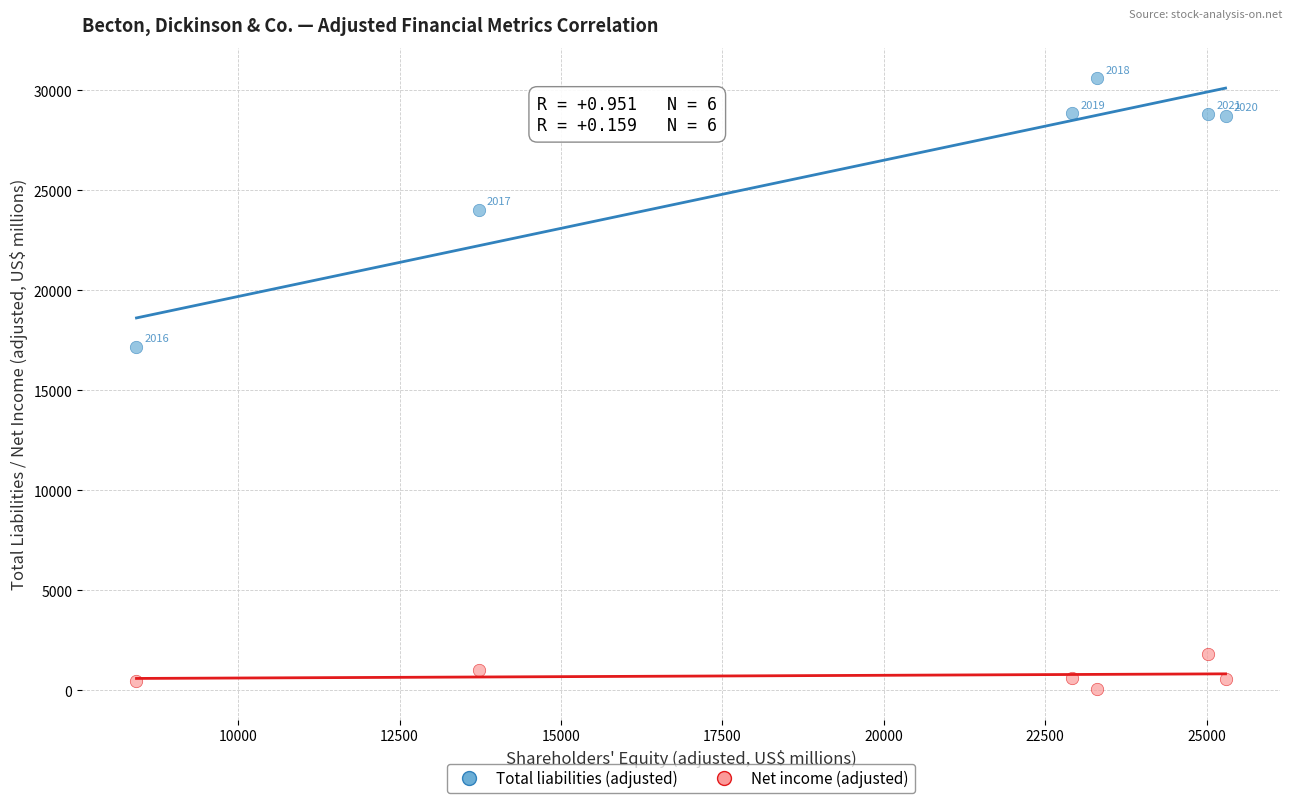

Across all data points, what is the range of X values (max minus min)?

16870